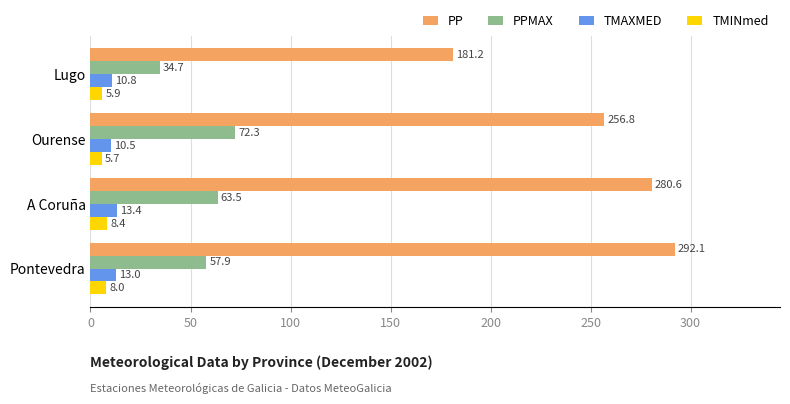

The value of PPMAX at Lugo is 34.7. True or false?

True